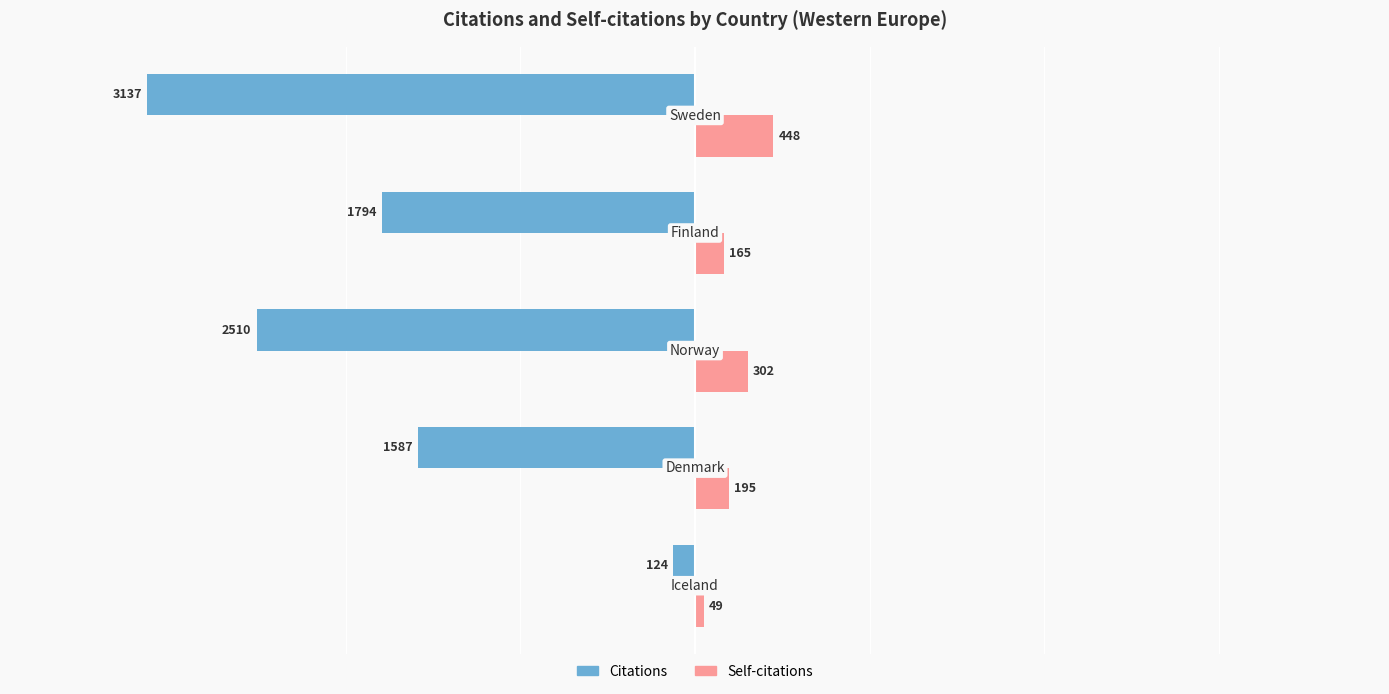

What is the minimum value shown in the chart?

-3137